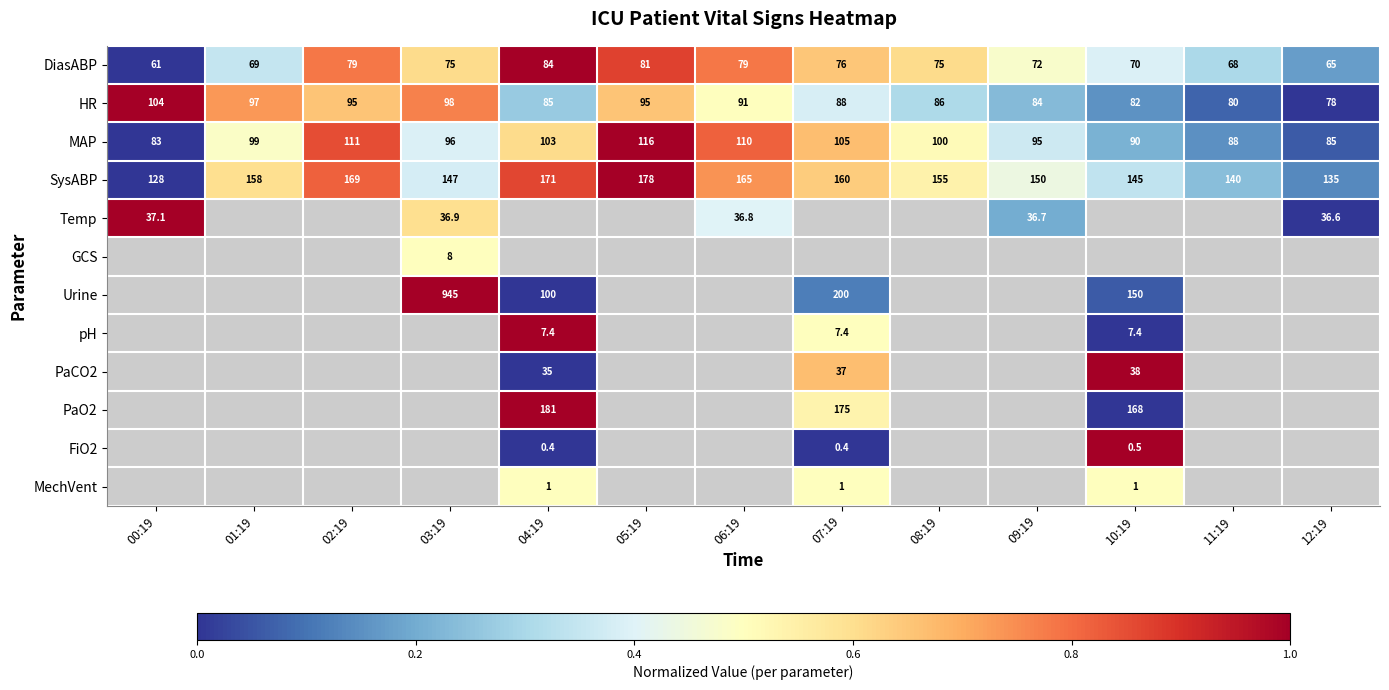

Is the value of pH at 04:19 greater than the value of HR at 12:19?

No